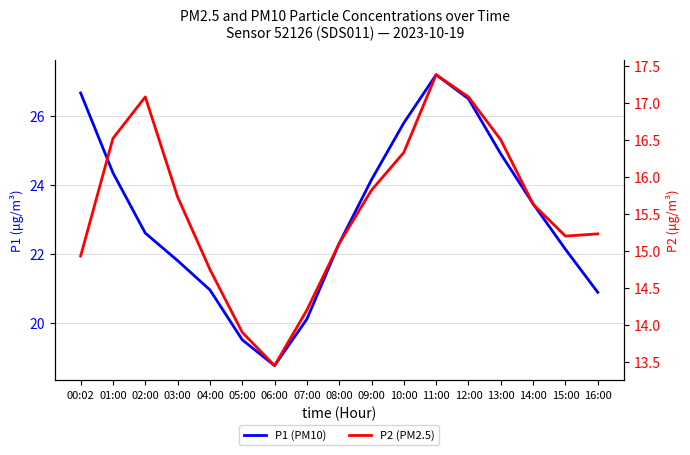

What is the sum of the P1 (PM10) values at 15:00 and 08:00?

44.4